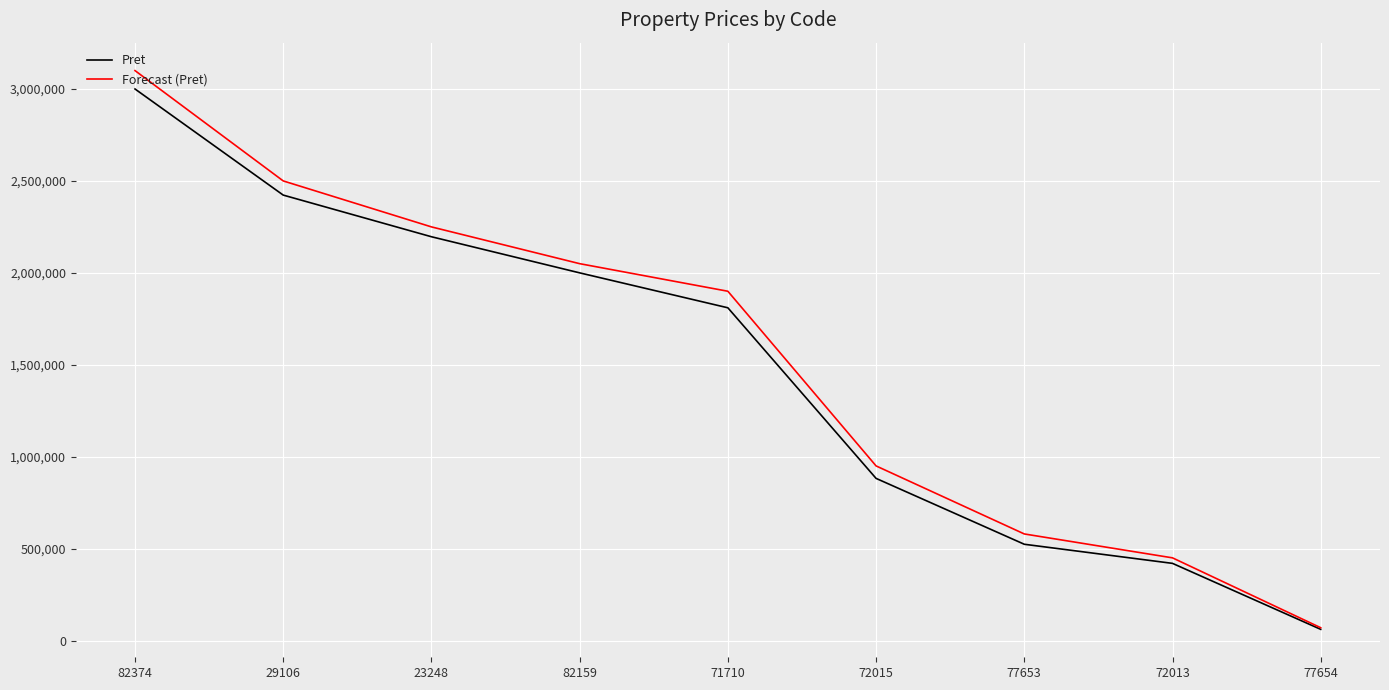

What is the sum of the Pret values at 29106 and 77653?

2946880